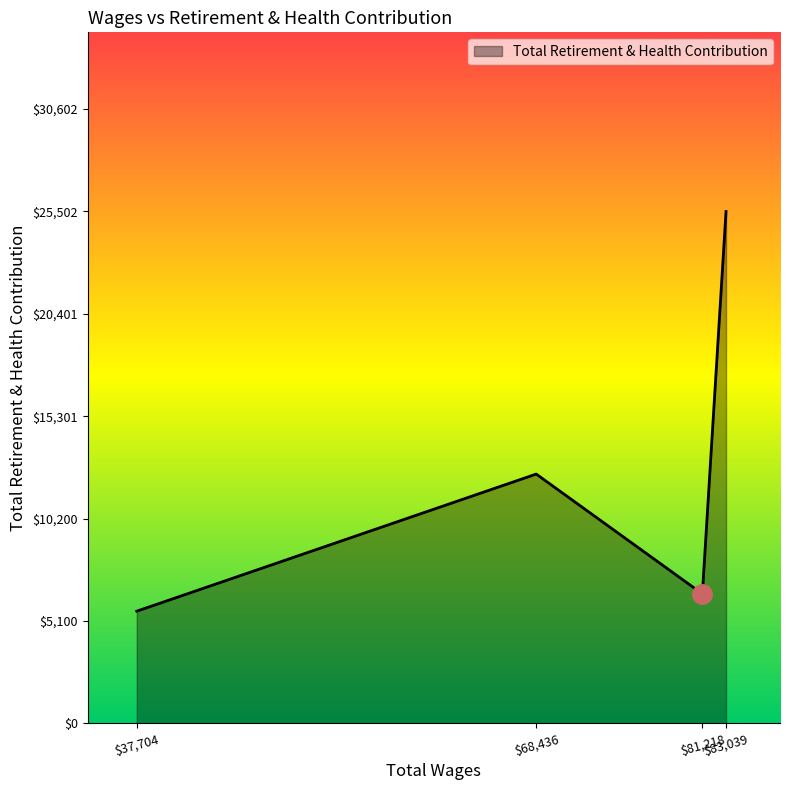

What is the minimum value shown in the chart?

5591